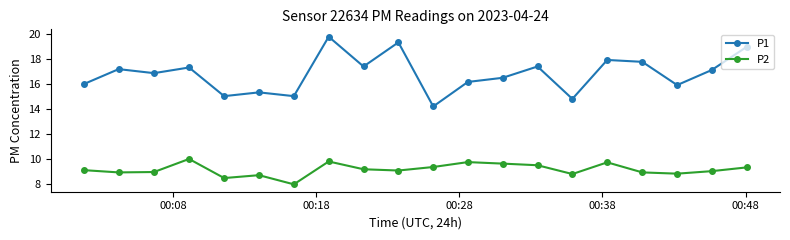

How many interior local peaks does the P1 series have?

7